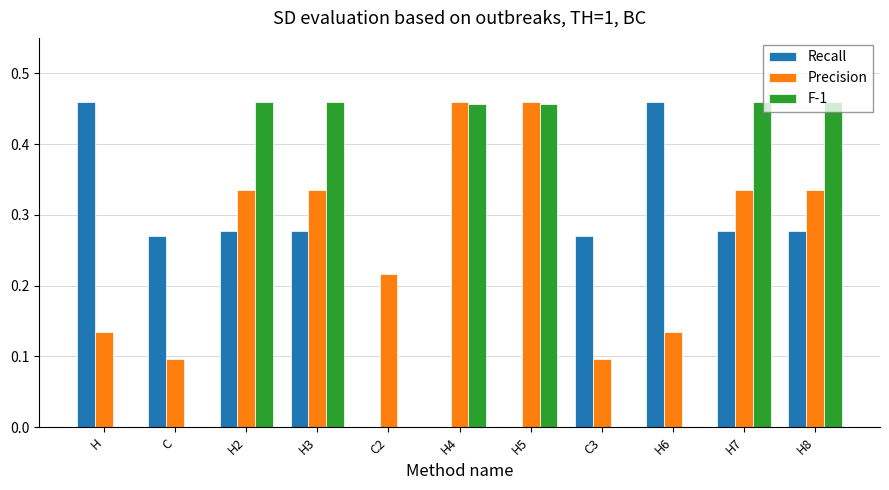

Which series changed the most between H2 and C2?

F-1